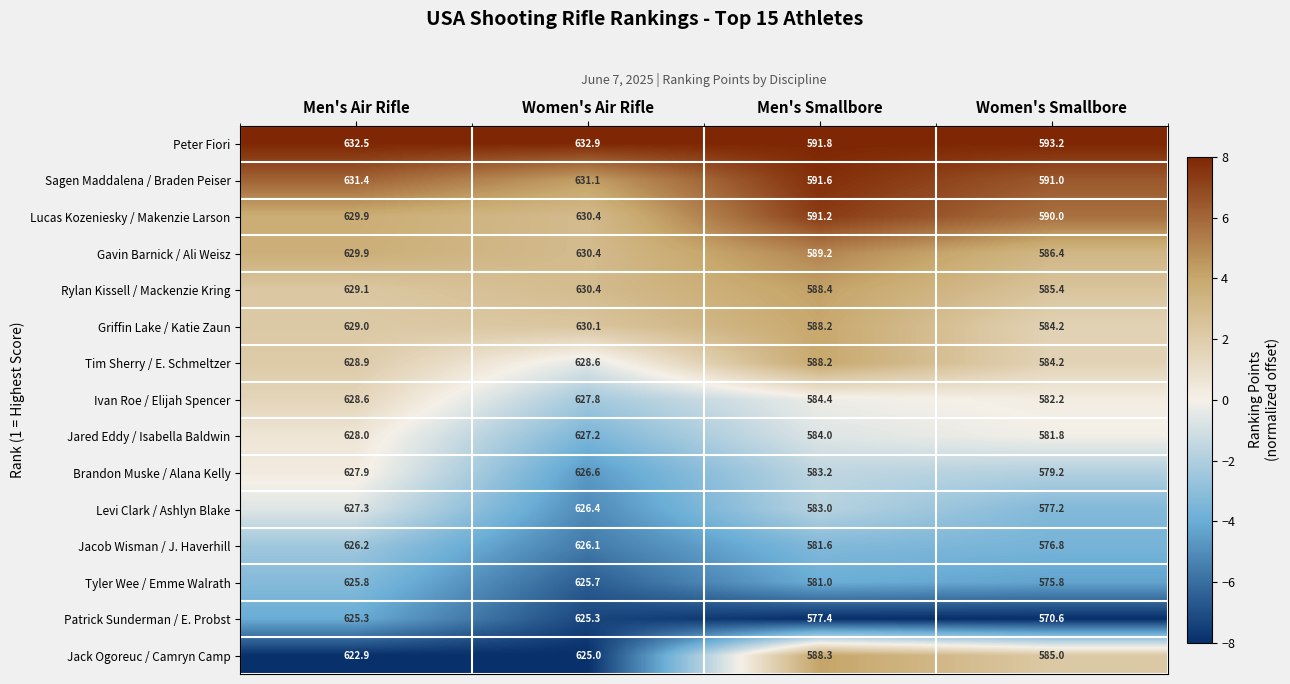

At which category is the sum across all series the highest?

Women's Air Rifle